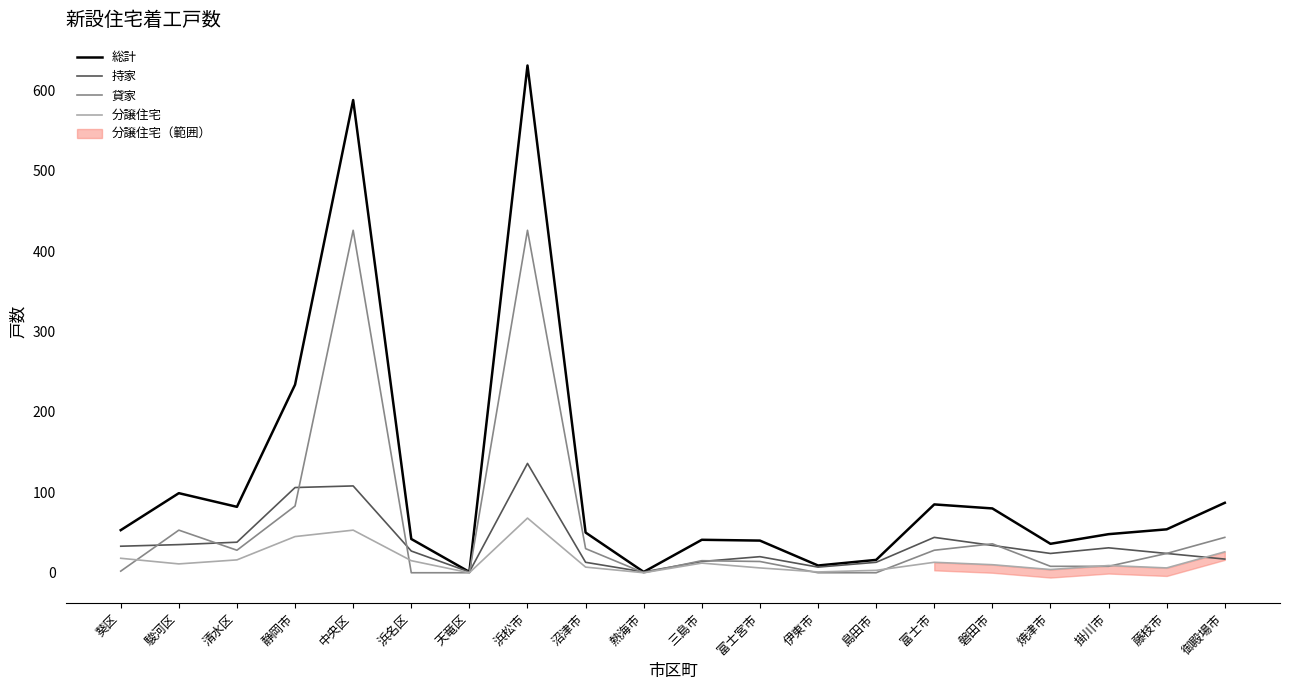

Is it true that 分譲住宅 equals 9 at 掛川市?

True